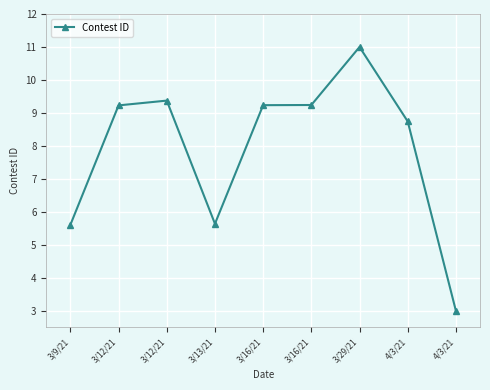

Count the number of values greater than 9.

5